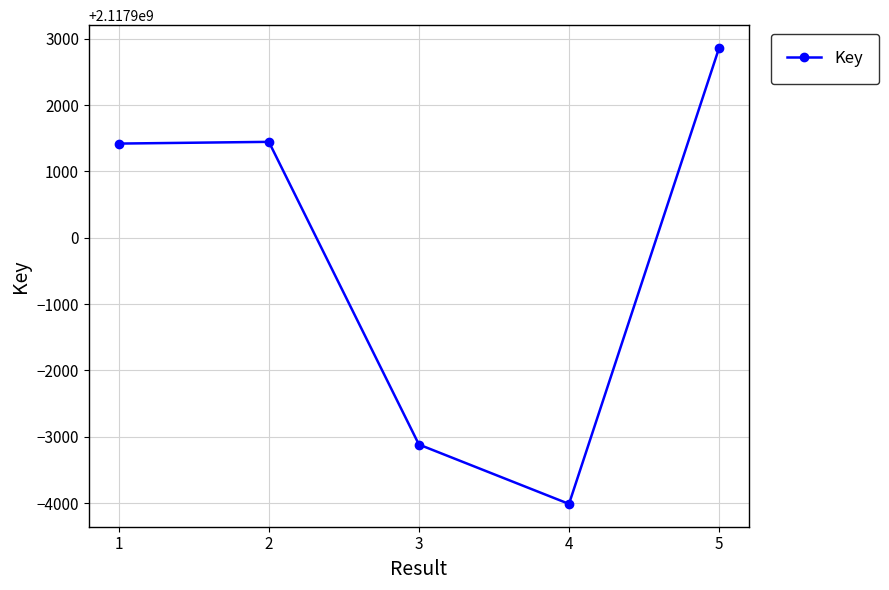

What is the difference between the maximum and minimum values?

6872